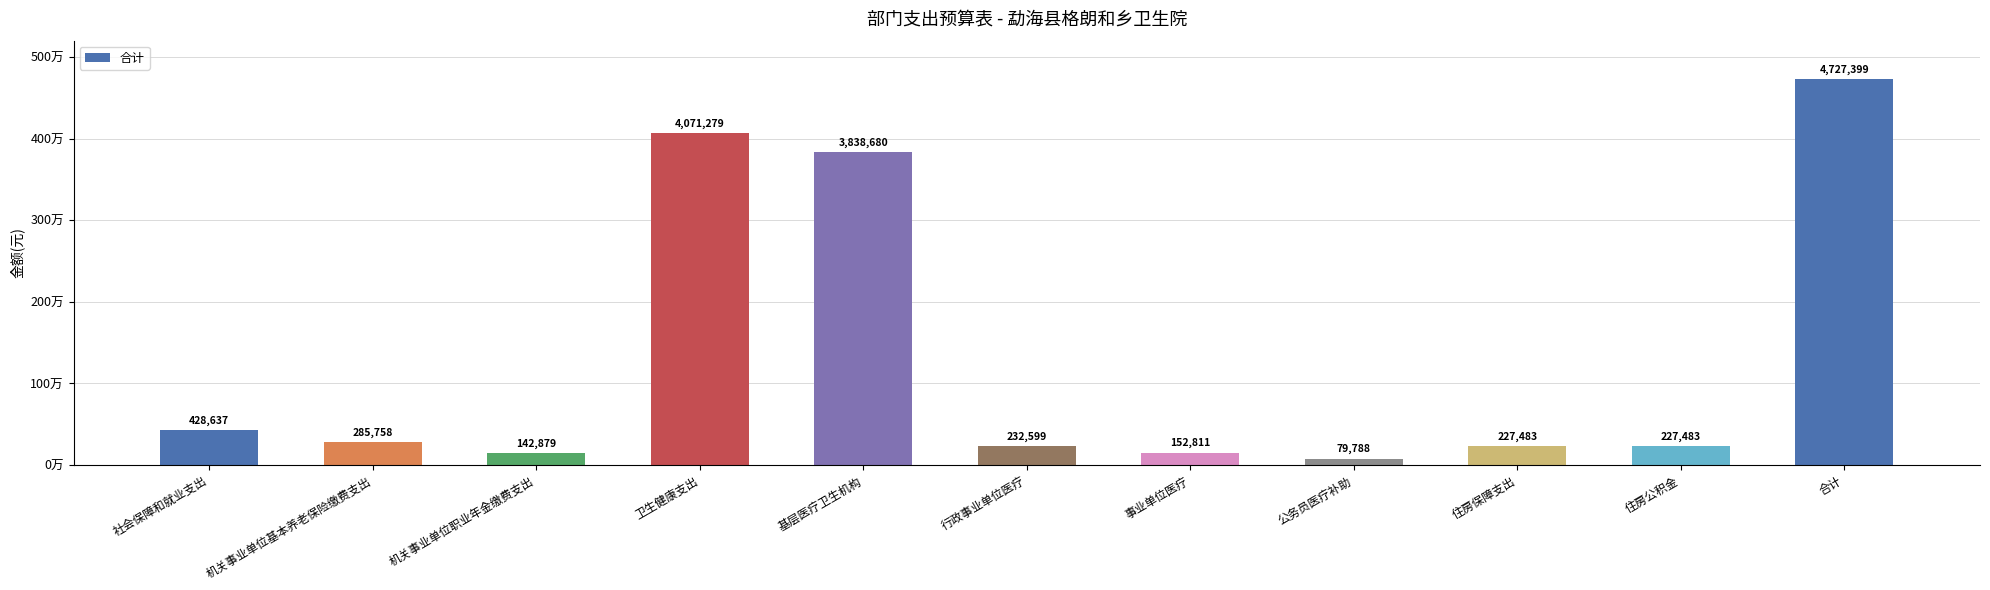

How many data points are above 232598?

6